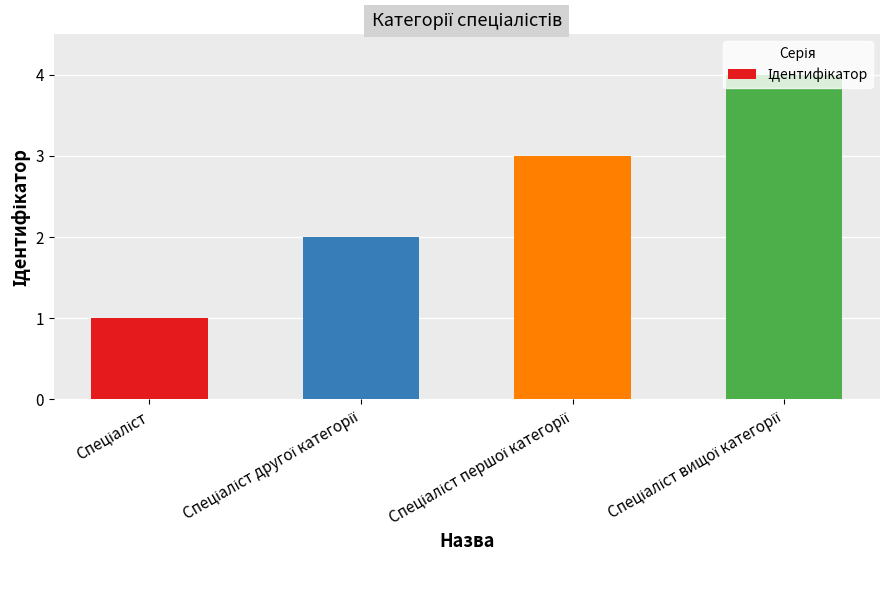

What is the difference between the maximum and minimum values?

3